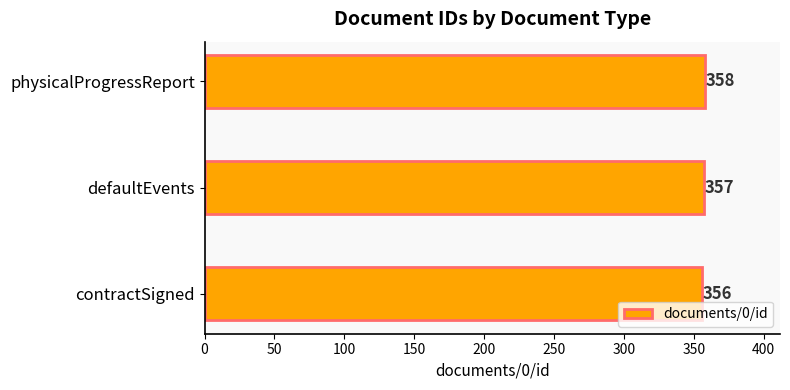

Which category has the highest value across all series?

physicalProgressReport